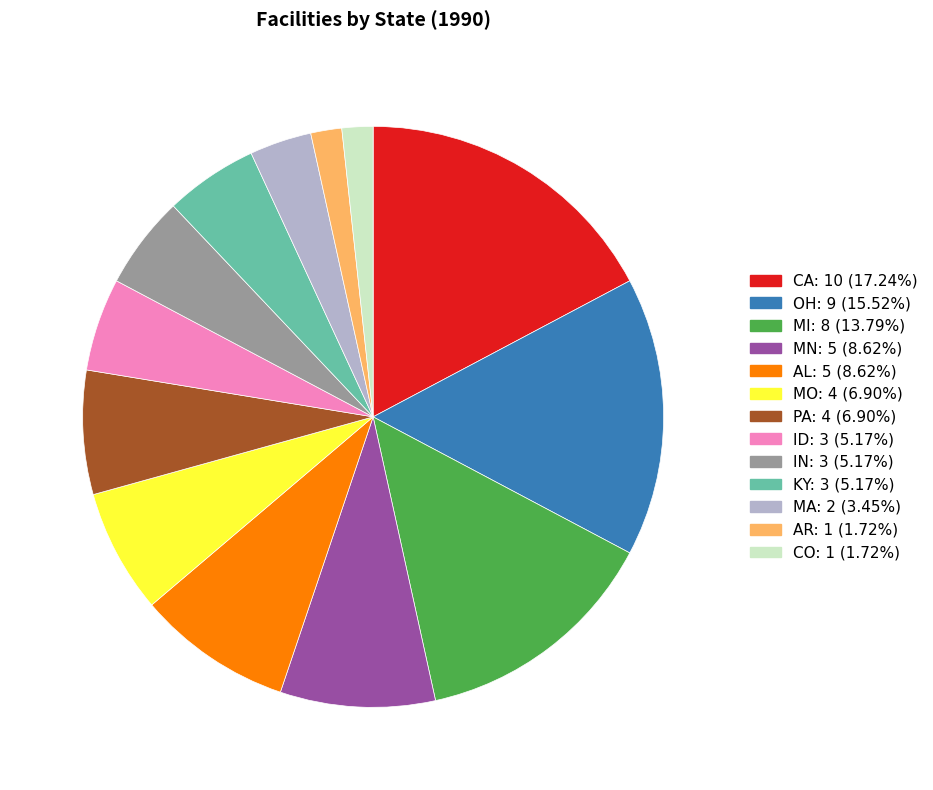

Which category has the biggest portion of the pie?

CA